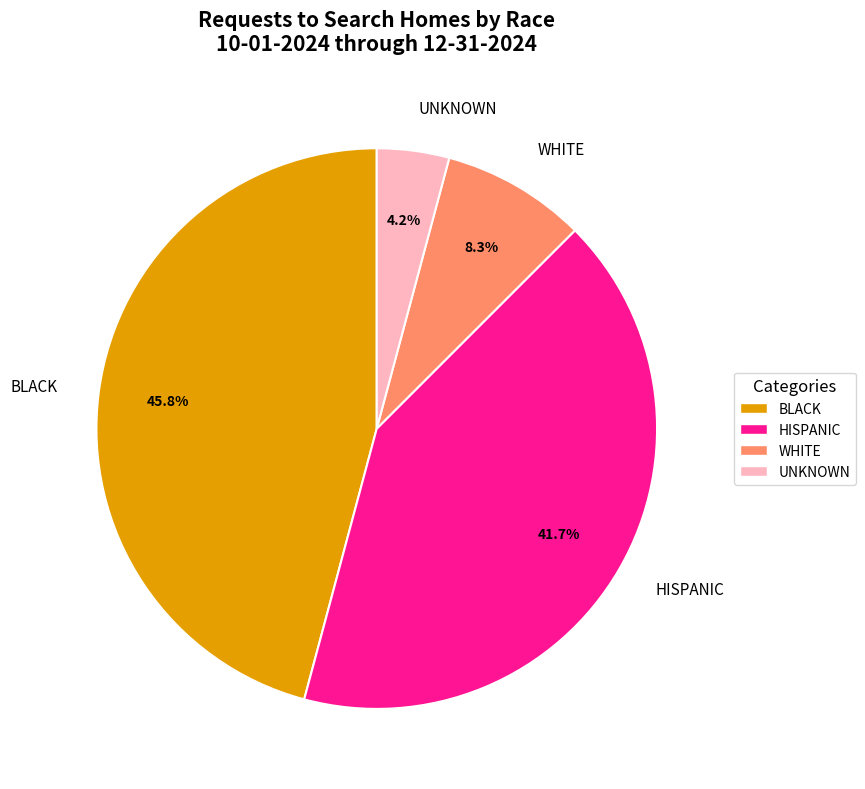

Count the number of slices in the pie.

4